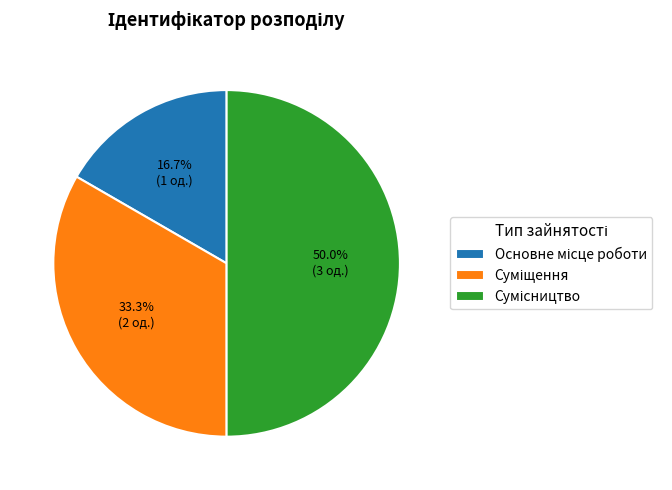

Count the number of slices in the pie.

3